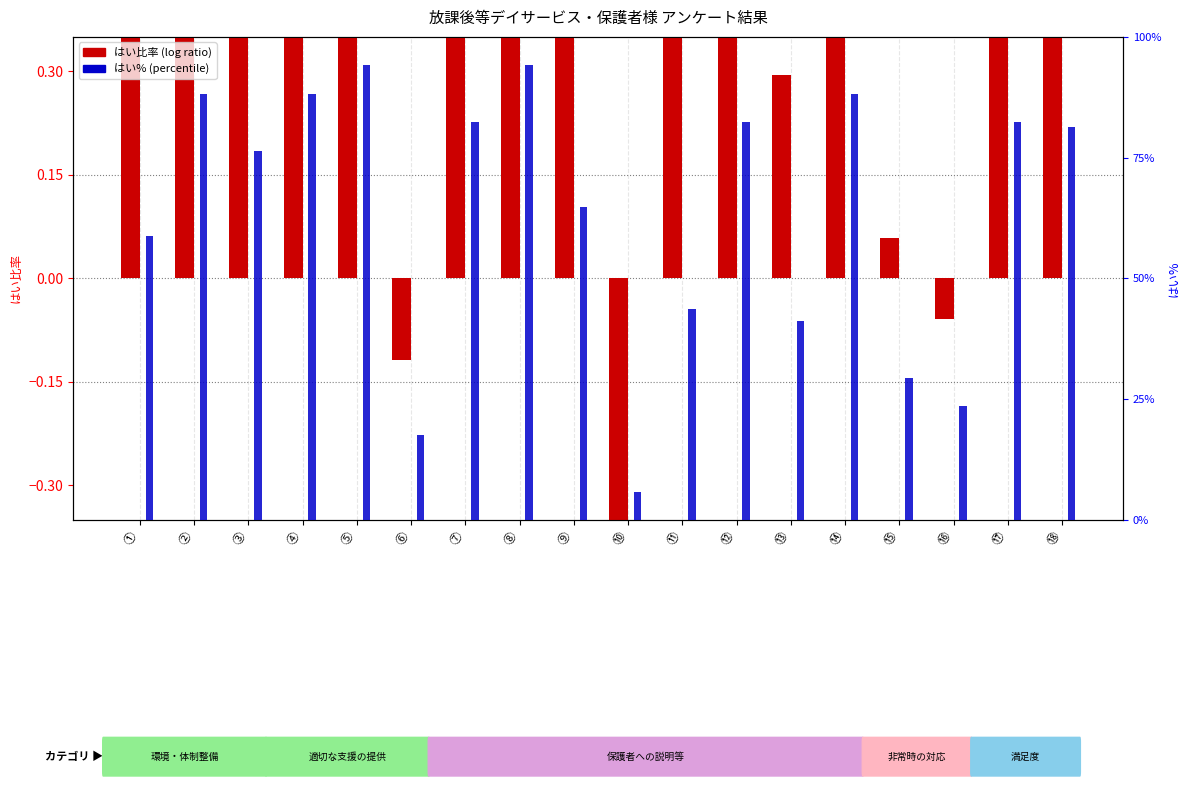

Between ⑥ and ⑮, which is larger?

⑮